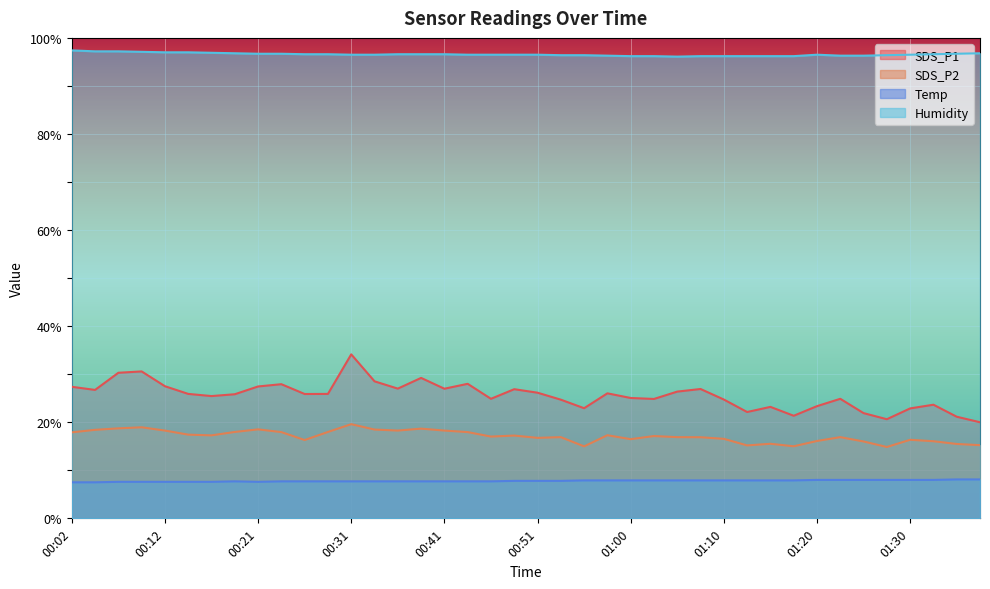

How many data points does each series have?

40